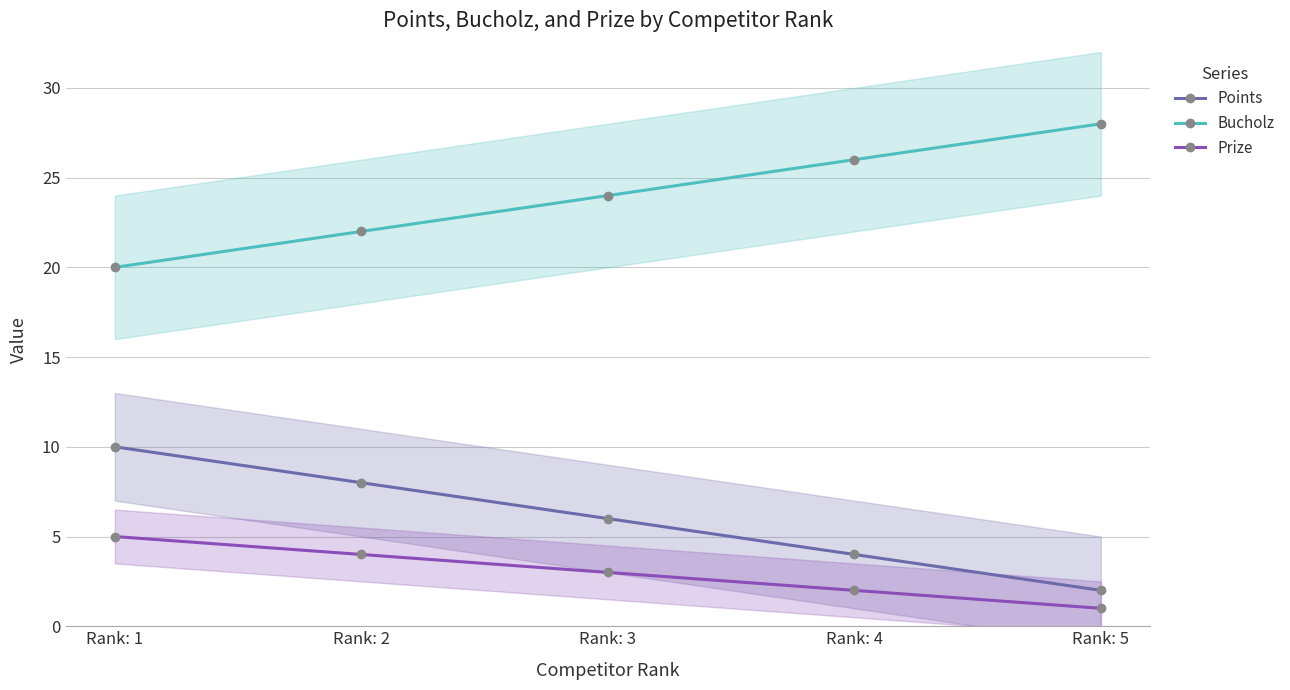

The value of Prize at Rank: 2 is 6. True or false?

False